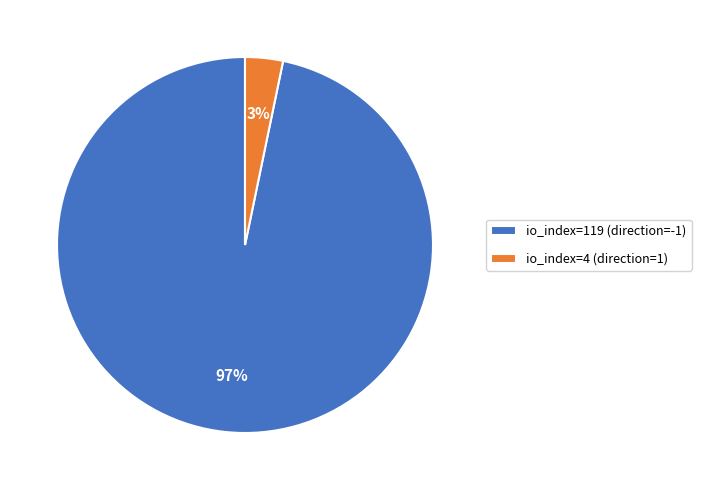

To the nearest percent, what is the average slice percentage?

50%